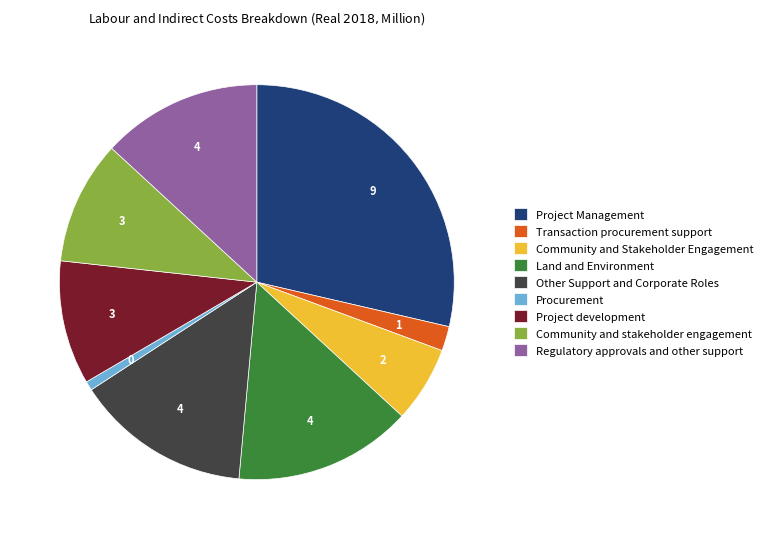

Which category has the biggest portion of the pie?

Project Management